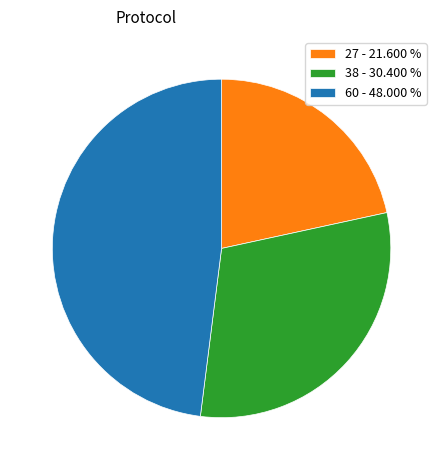

Is the sum of 60 - 48.000 % and 27 - 21.600 % greater than half?

Yes